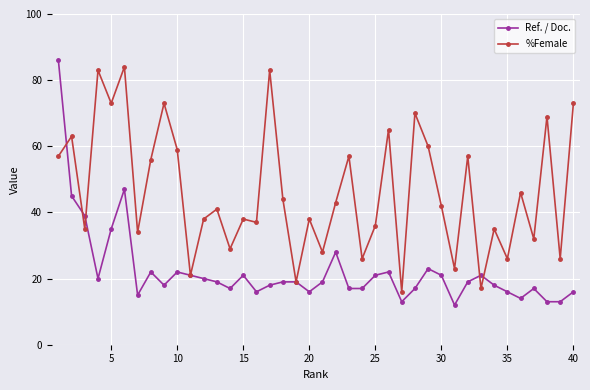

True or false: Ref. / Doc. has more than 2 points higher than both neighbors.

True